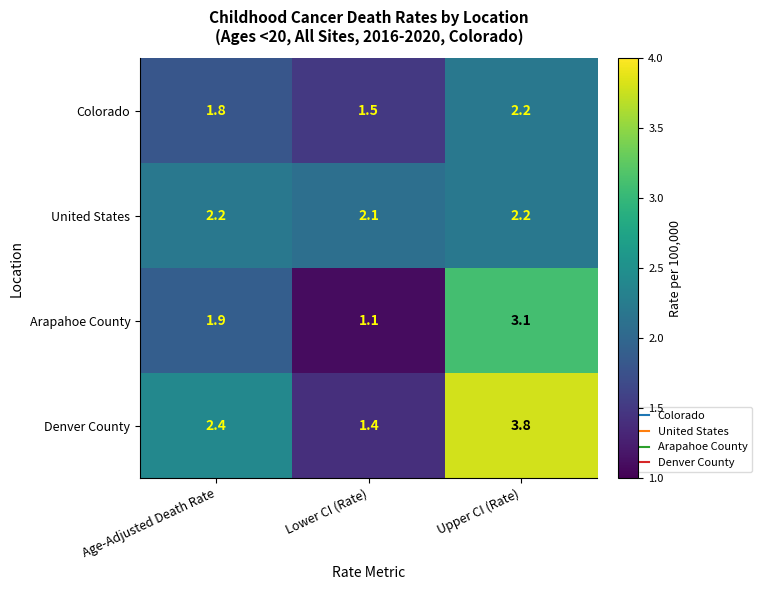

Rank the series at Age-Adjusted Death Rate from lowest to highest value.

Colorado, Arapahoe County, United States, Denver County